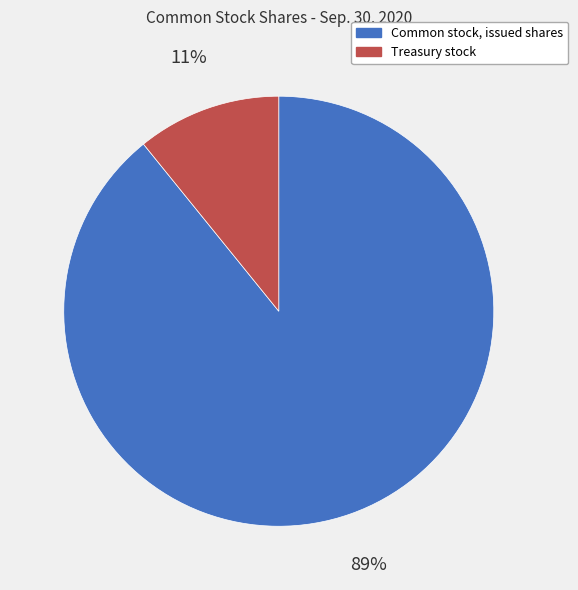

Rank the categories by value from lowest to highest.

Treasury stock, Common stock, issued shares